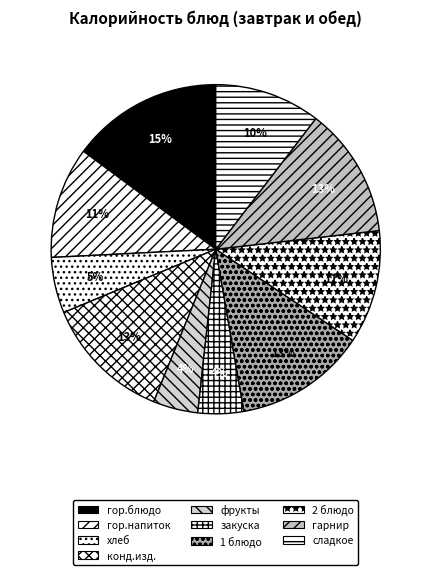

Is it true that хлеб is 5% of the pie?

True